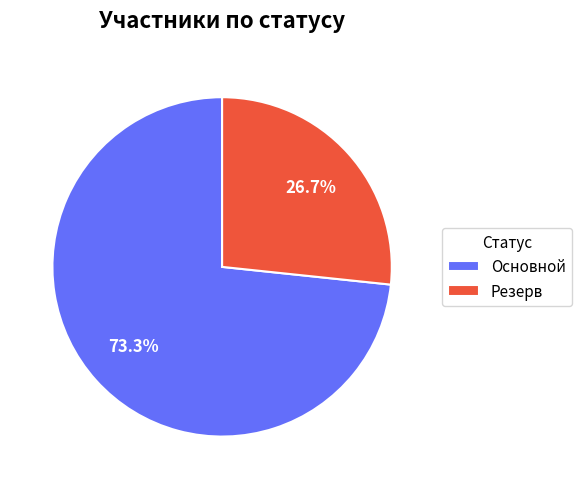

What percentage is the Основной slice, to the nearest percent?

73%